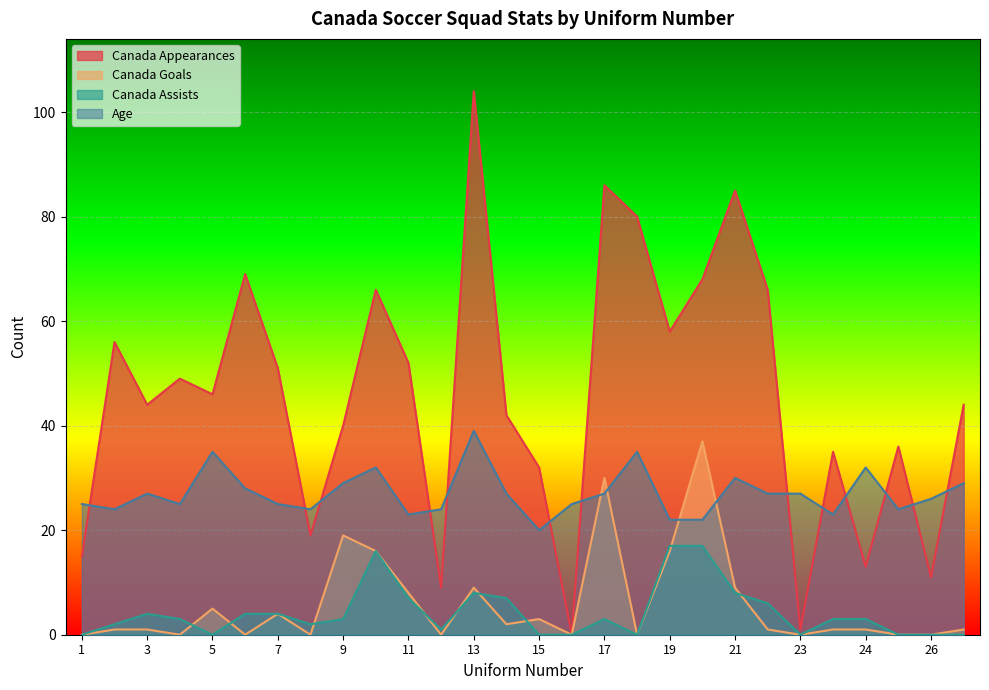

True or false: Canada Assists has a value of 4 at 11.

False